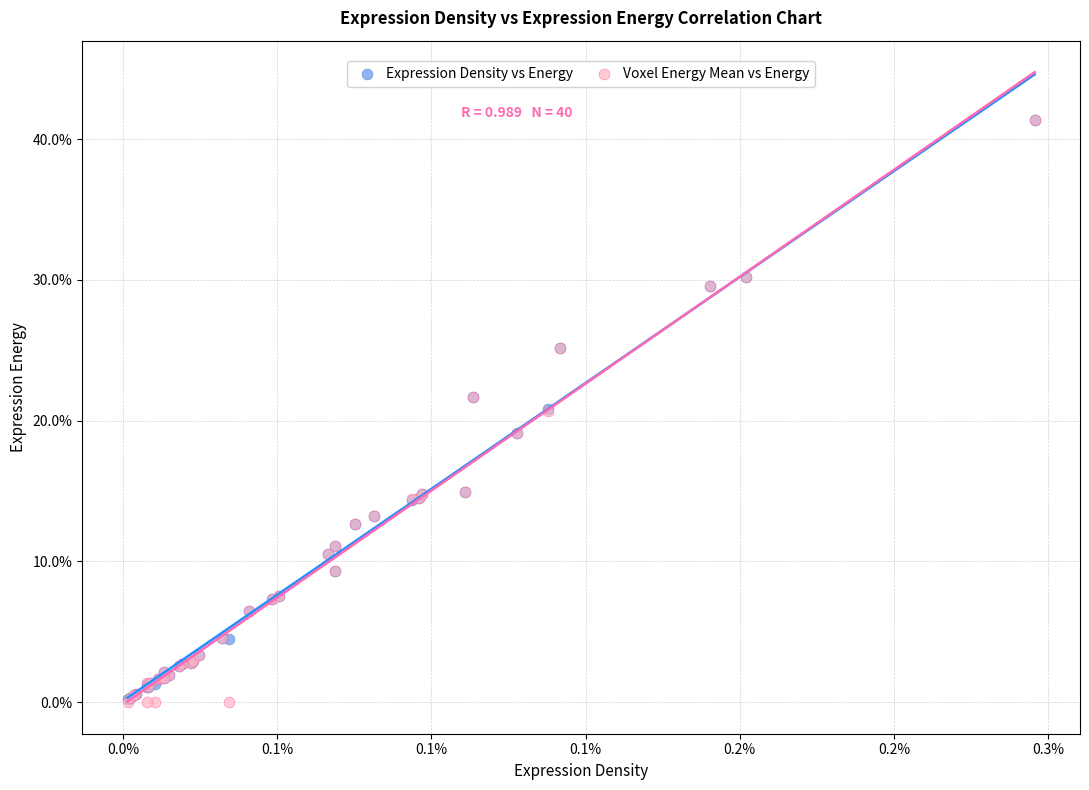

Which series has the largest Y range (max minus min)?

Voxel Energy Mean vs Energy